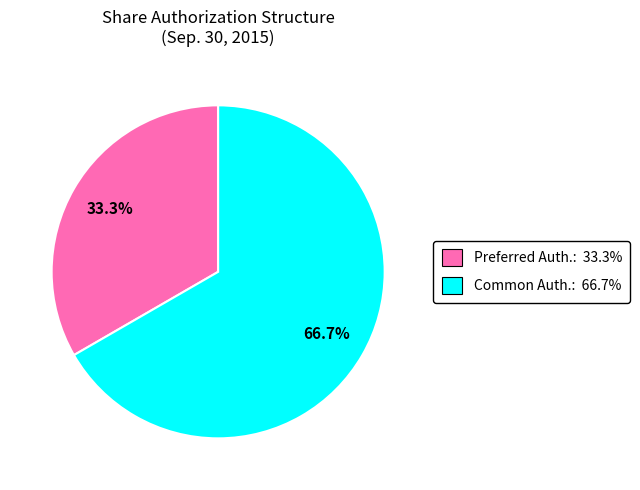

How many slices are in this pie chart?

2